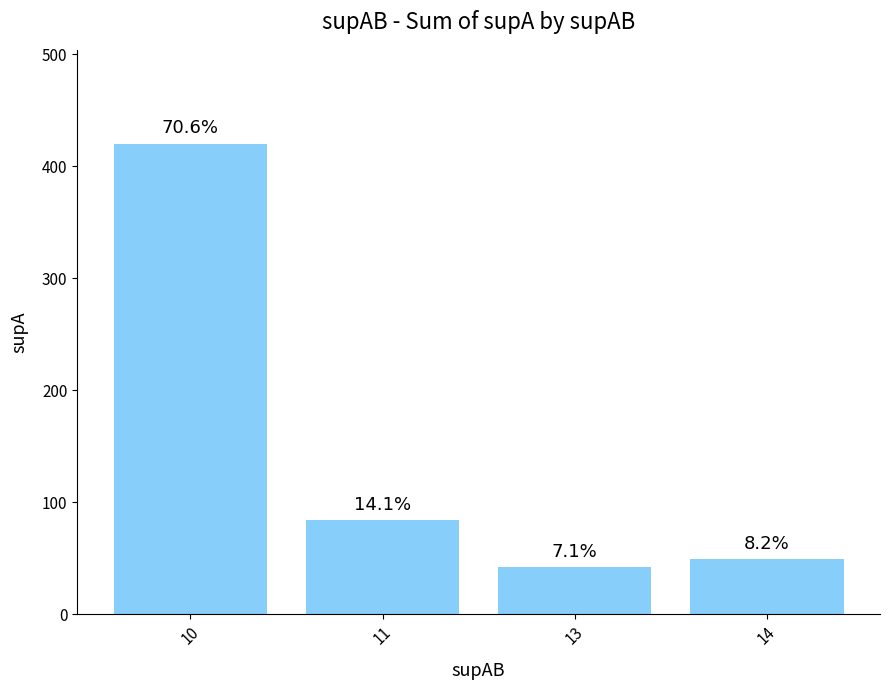

What is the difference between the values at 14 and 11?

35